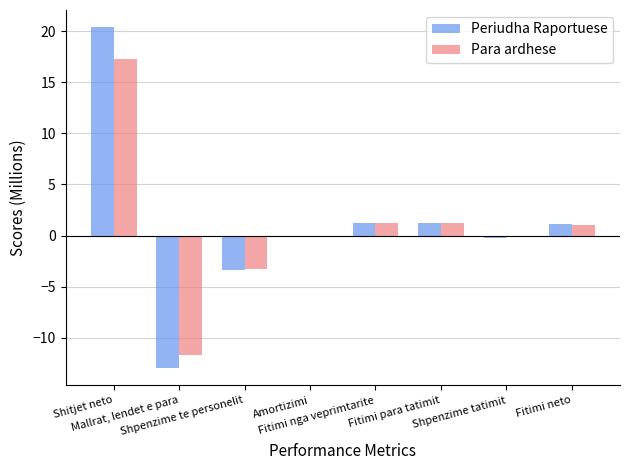

What is the sum of all Para ardhese values?

5.6